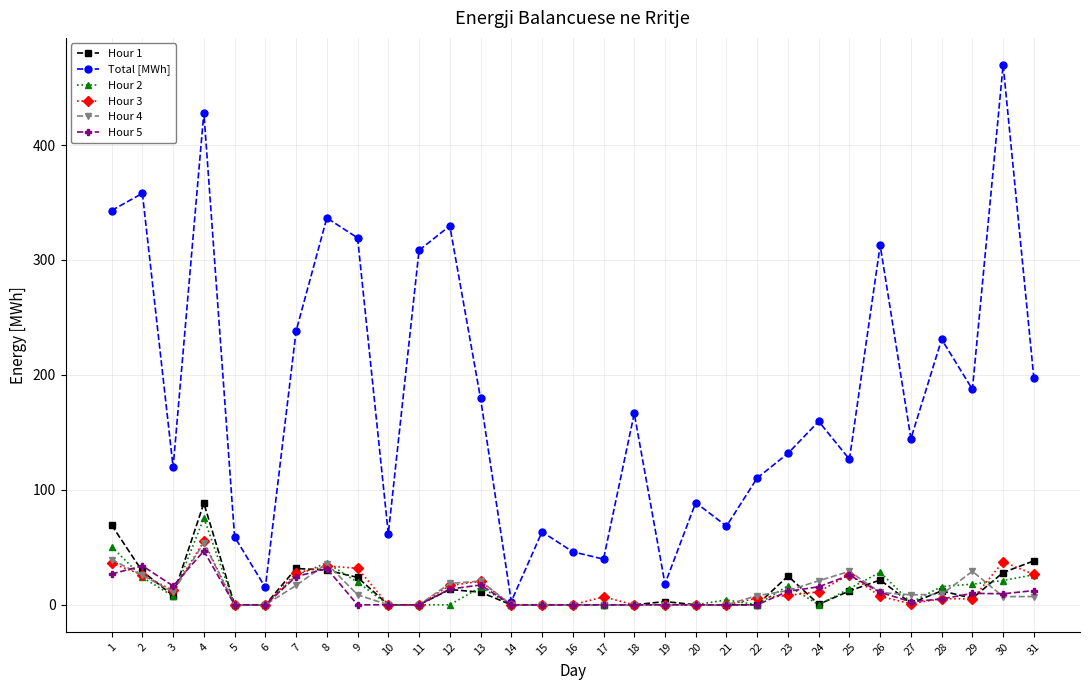

What are all the series names shown in the legend?

Hour 1, Total [MWh], Hour 2, Hour 3, Hour 4, Hour 5